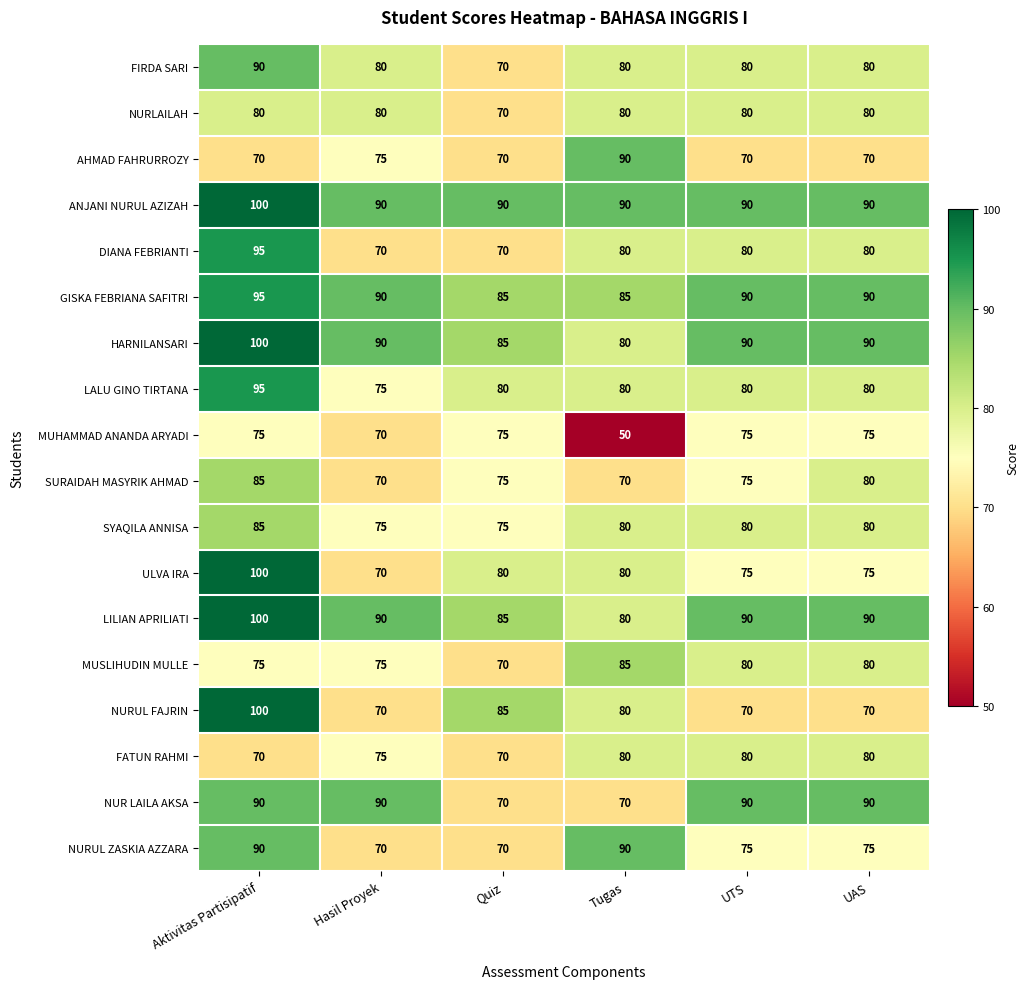

What is the maximum value shown in the chart?

100